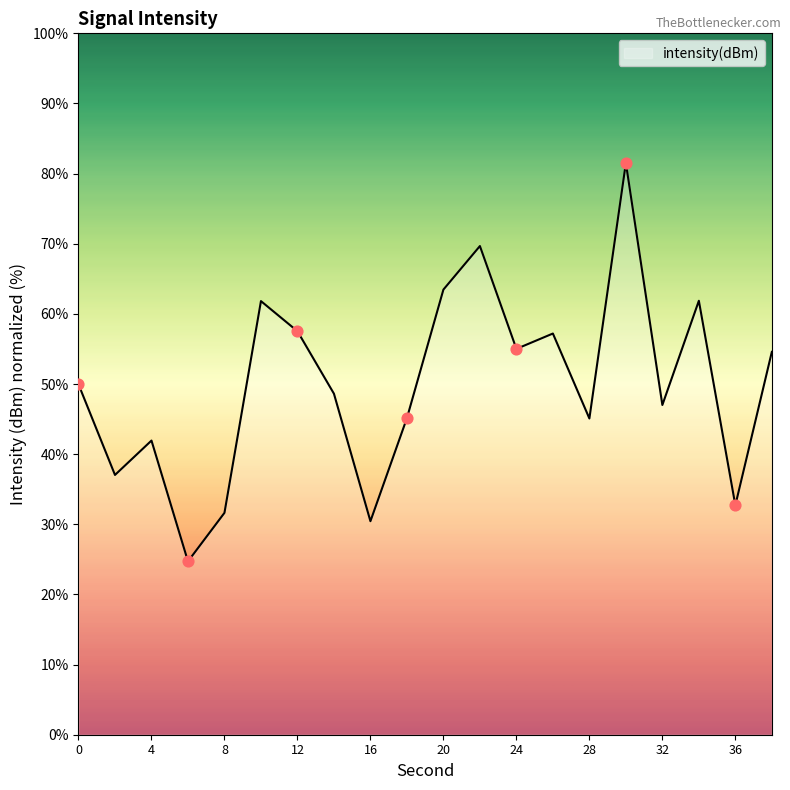

What is the greatest value displayed?

81.5